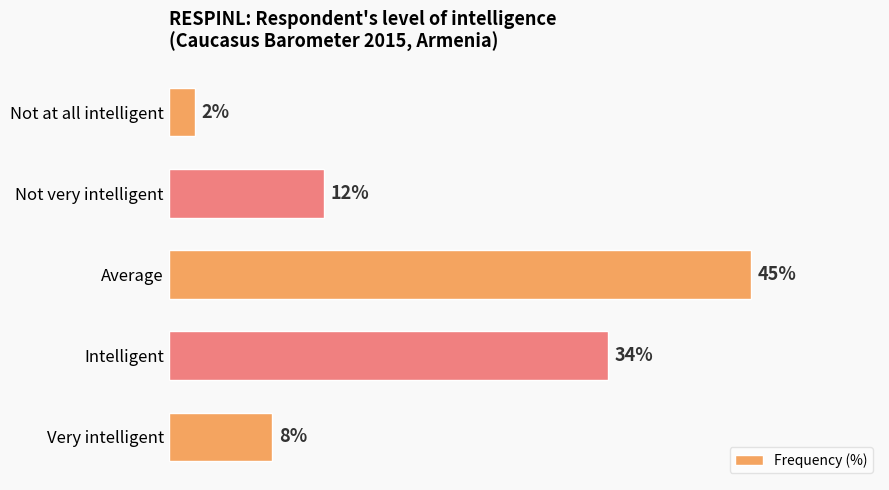

Rank the categories by value from highest to lowest.

Average, Intelligent, Not very intelligent, Very intelligent, Not at all intelligent